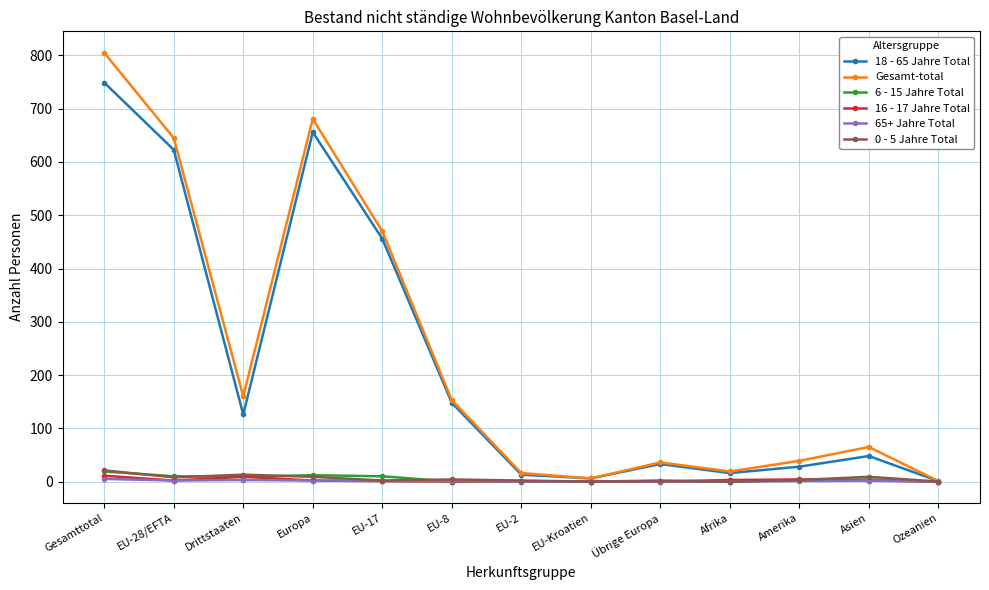

At which category is the sum across all series the highest?

Gesamttotal